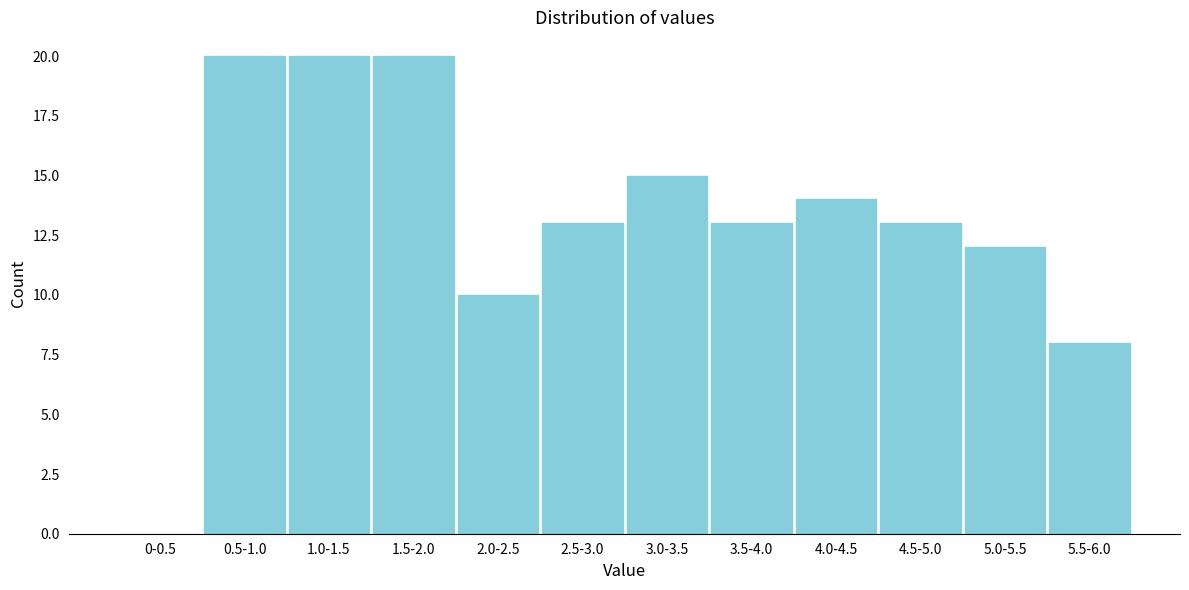

Reading left to right, transcribe all the data shown in this chart.

0-0.5=0	0.5-1.0=20	1.0-1.5=20	1.5-2.0=20	2.0-2.5=10	2.5-3.0=13	3.0-3.5=15	3.5-4.0=13	4.0-4.5=14	4.5-5.0=13	5.0-5.5=12	5.5-6.0=8